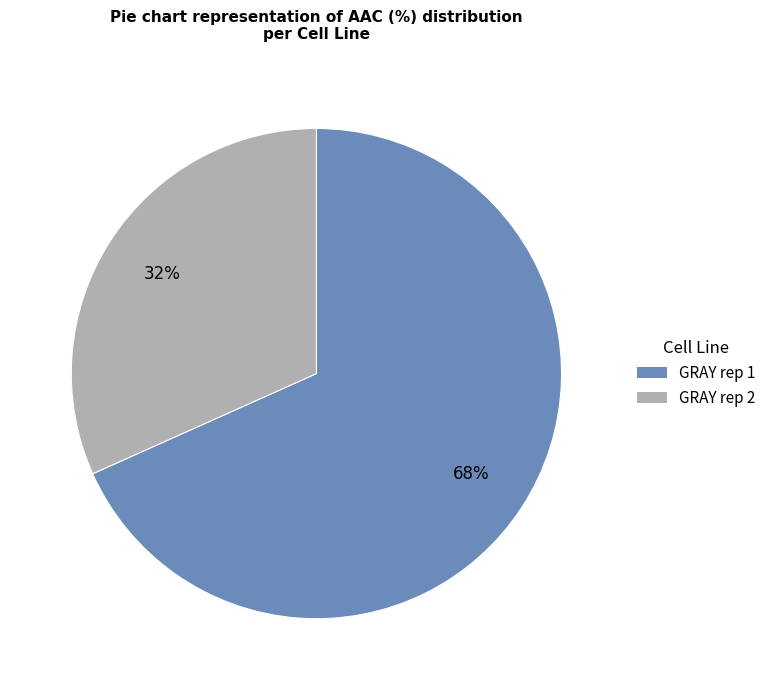

To the nearest percent, what percentage of the pie is GRAY rep 2?

32%